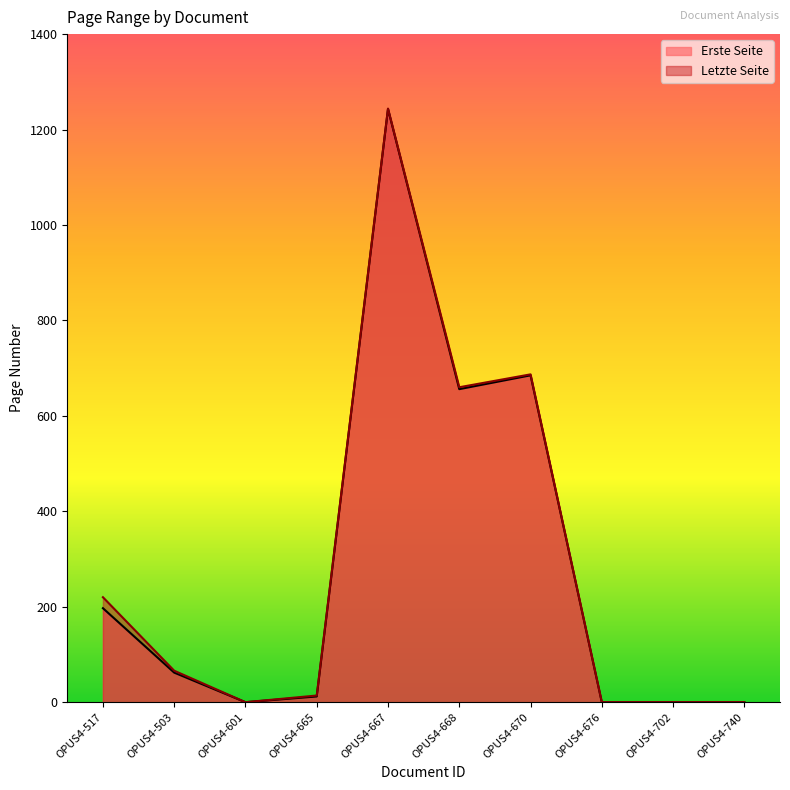

Where does the Erste Seite series first go above 62?

OPUS4-517